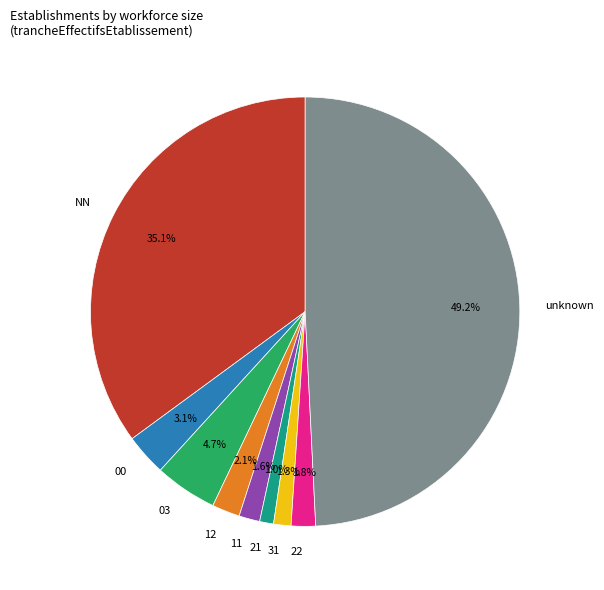

Which has a higher value, unknown or 31?

unknown